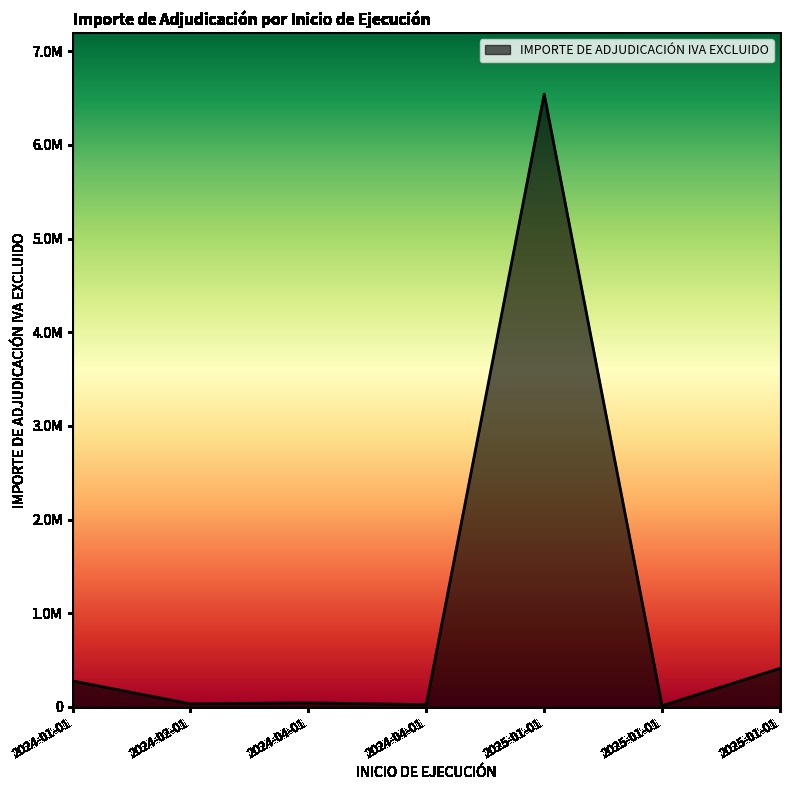

Does the chart have visible grid lines?

No